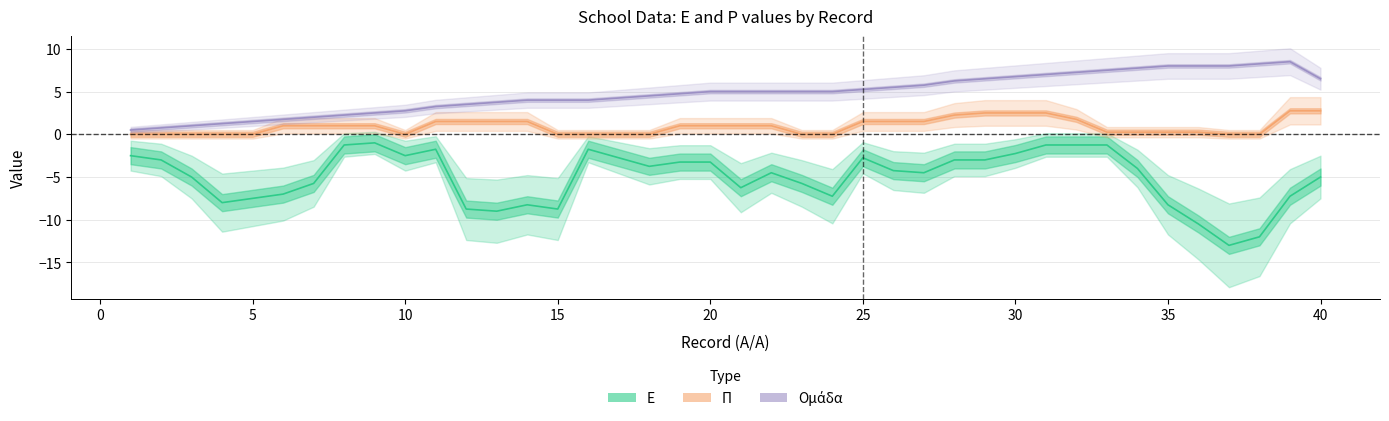

What is the value of the Ομάδα point at the 25th from the left?

5